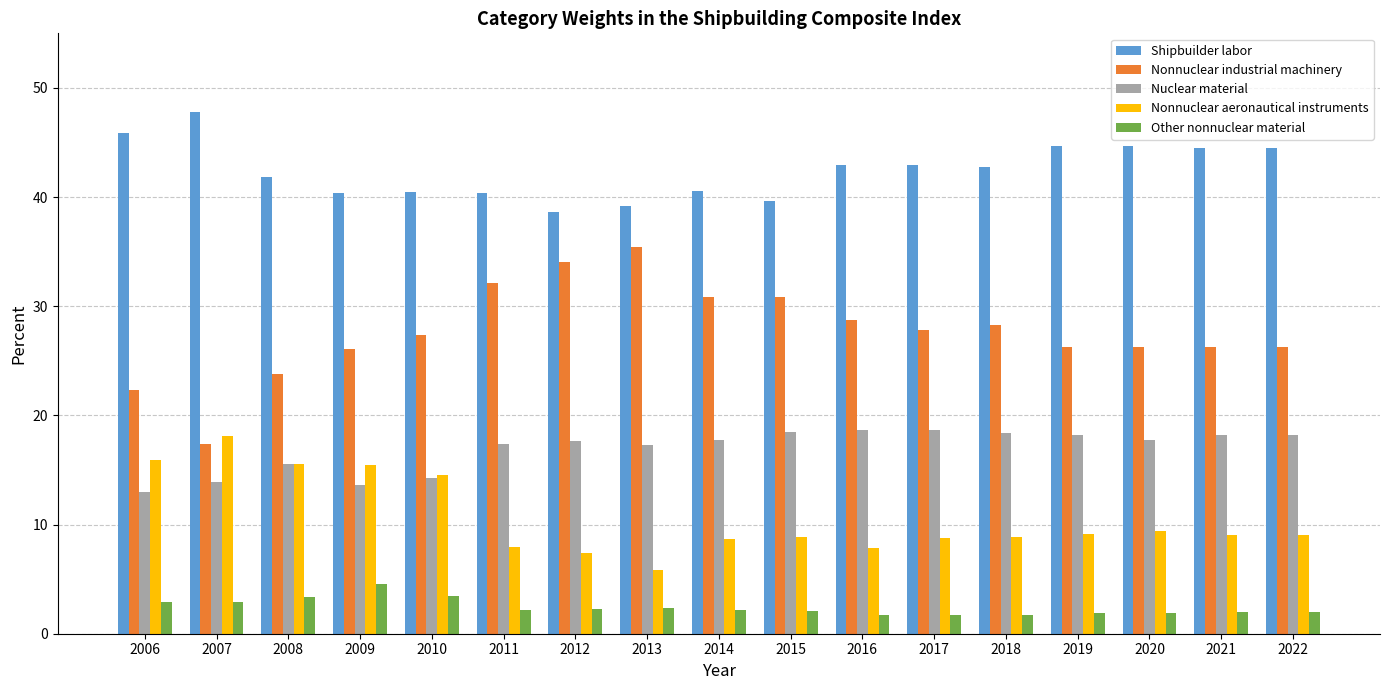

How many data points in Nonnuclear industrial machinery are less than 27?

8